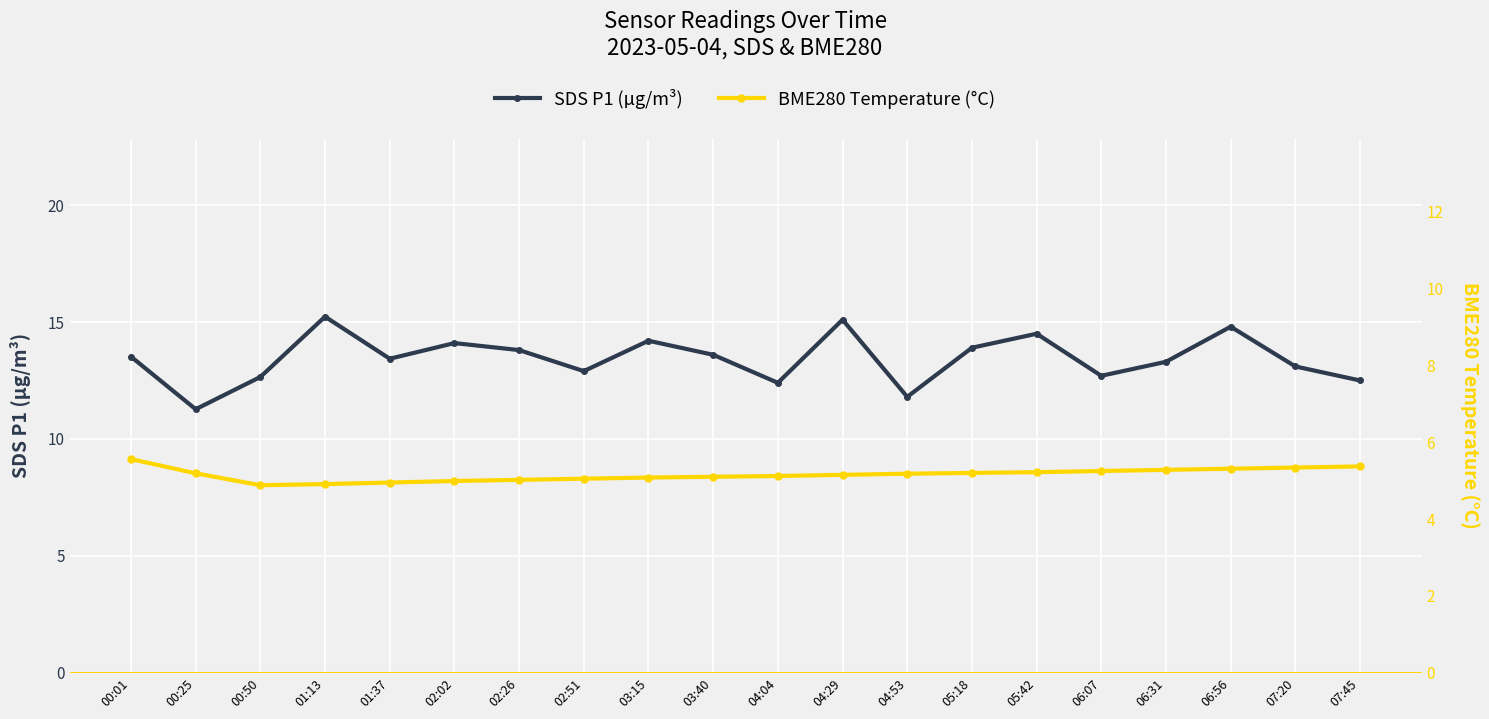

What is the greatest value displayed?

15.2